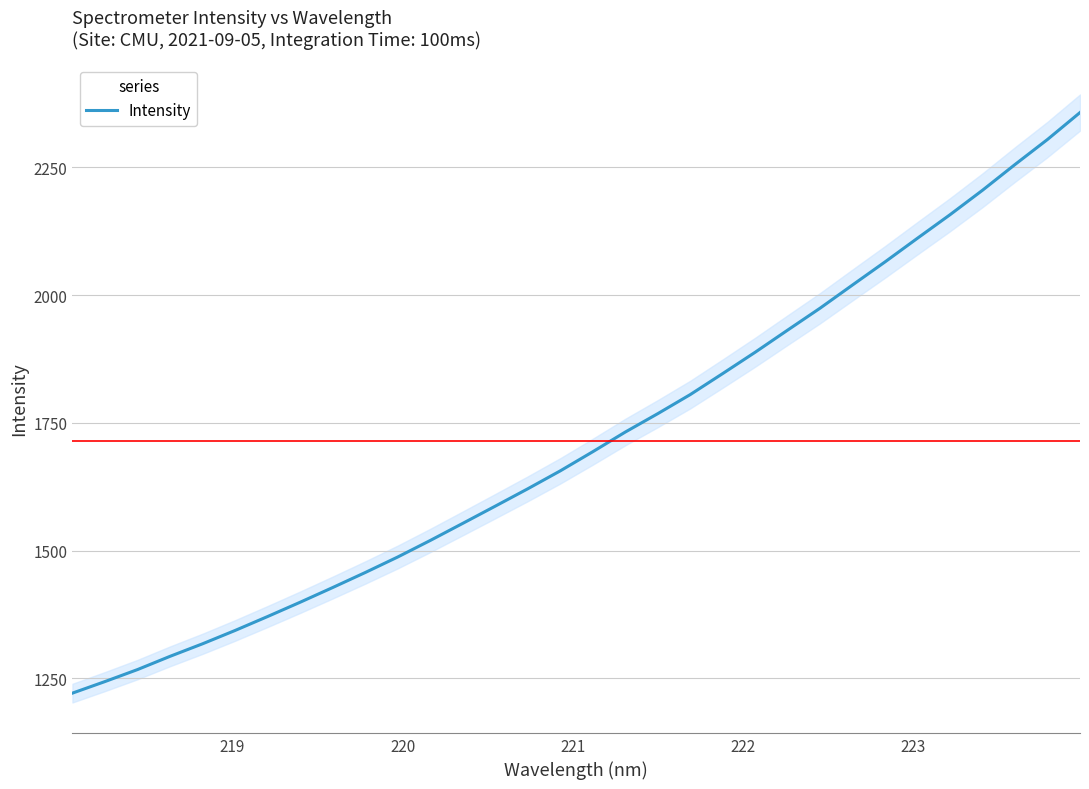

Reading left to right, extract all data points from this chart.

1221.0	1243.7	1267.1	1293.0	1317.6	1343.7	1370.9	1398.9	1427.6	1457.0	1487.4	1519.7	1553.2	1586.9	1620.9	1656.0	1693.4	1731.9	1767.9	1805.2	1846.4	1888.2	1931.5	1974.5	2019.9	2065.0	2111.4	2157.3	2205.2	2255.5	2304.5	2357.1